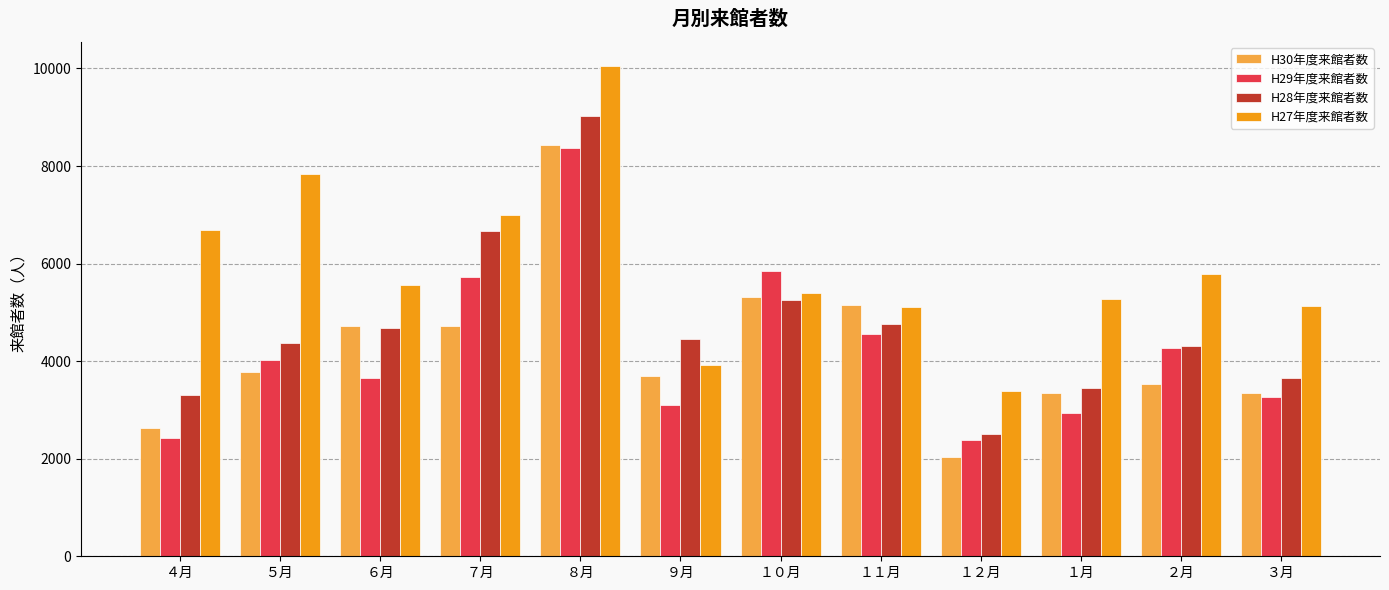

How many categories are shown in the chart?

12